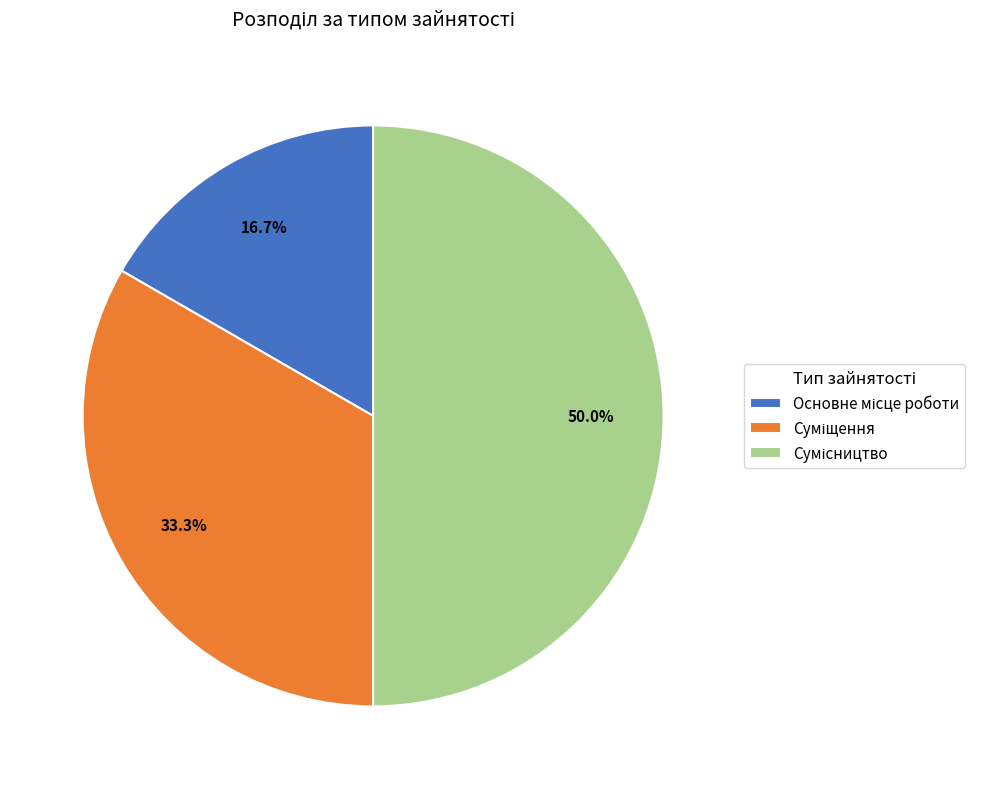

Between Сумісництво and Основне місце роботи, which is larger?

Сумісництво